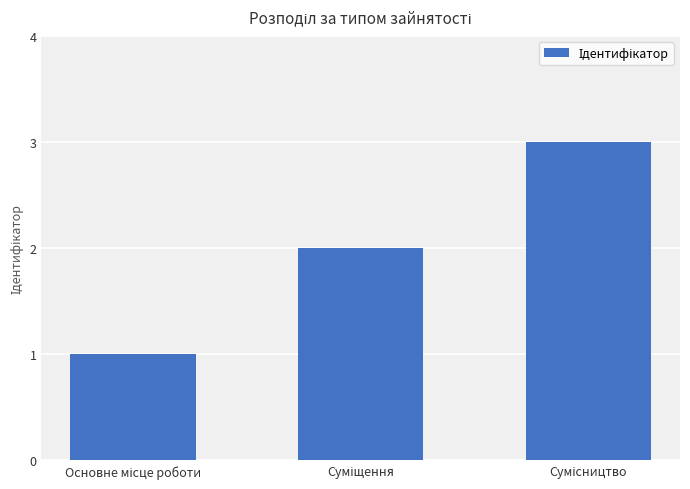

What is the sum of all values?

6